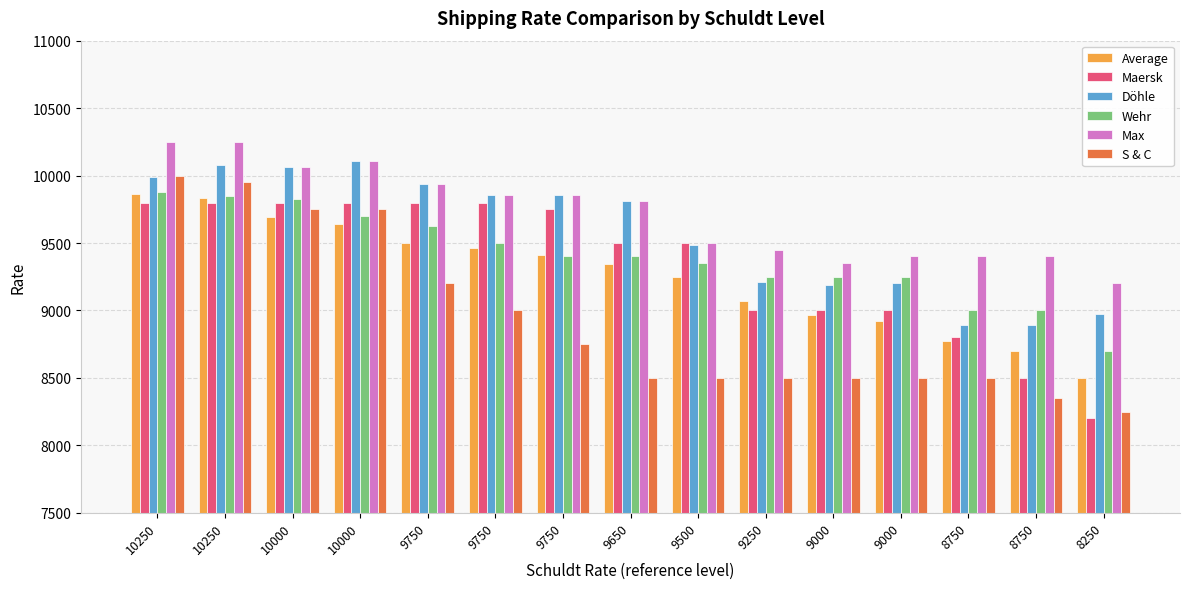

How many groups of bars are there?

15